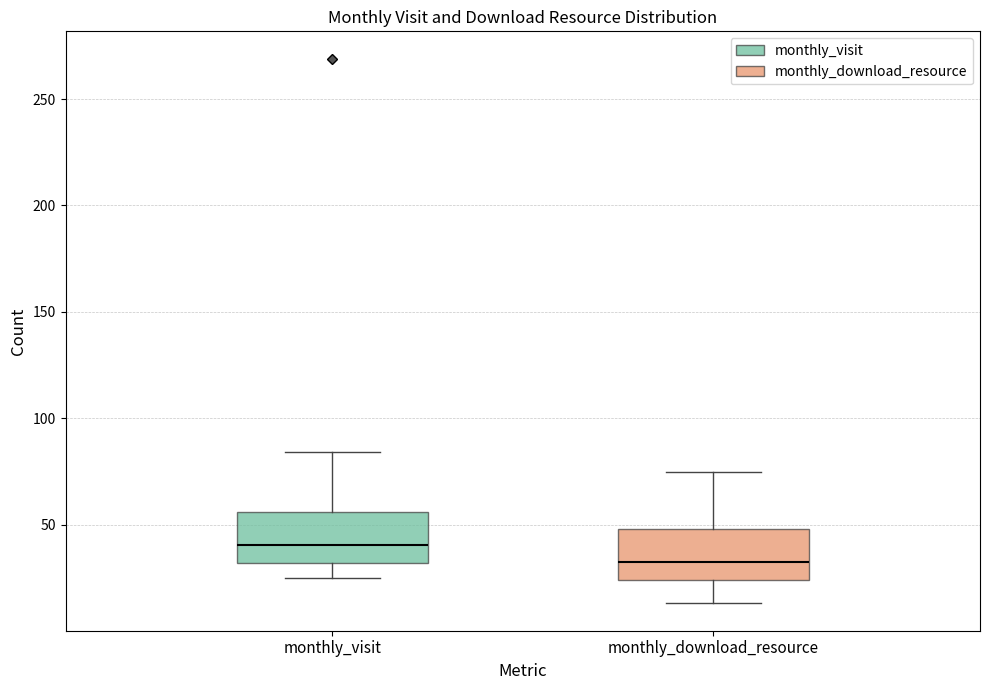

Where is the upper edge of the box for monthly_download_resource on the y-axis? The values are not printed on the chart, so give them approximately, as read against the axis.

50